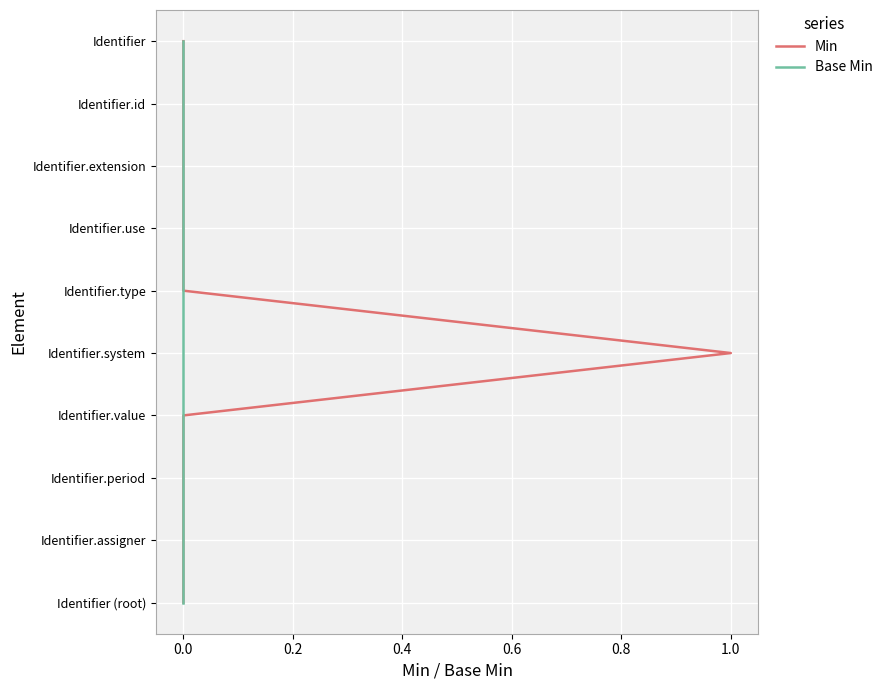

What are all the series names shown in the legend?

Min, Base Min